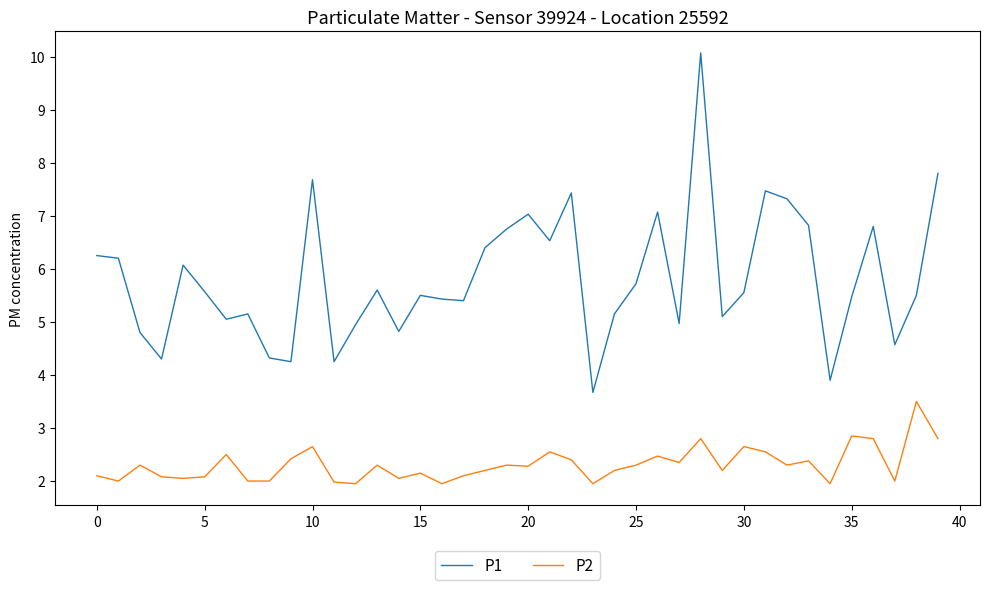

What is the sum of all P2 values?

92.4